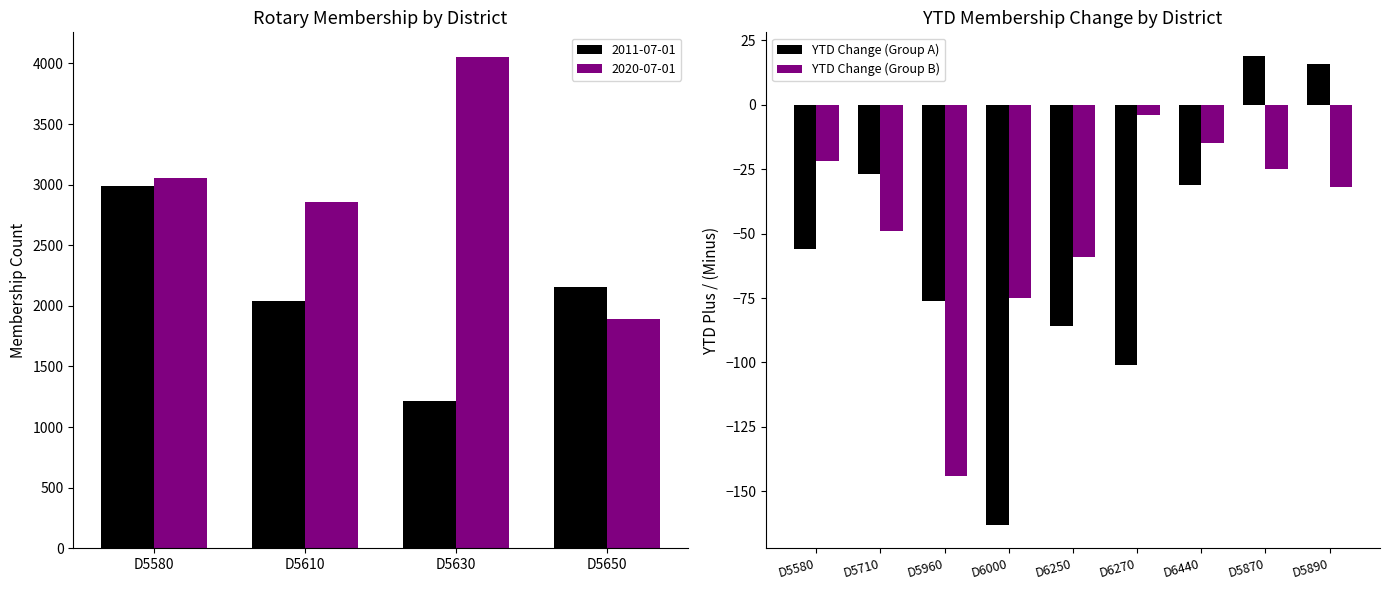

What is the difference between the YTD Change (Group A) values at D5890 and D6440?

47